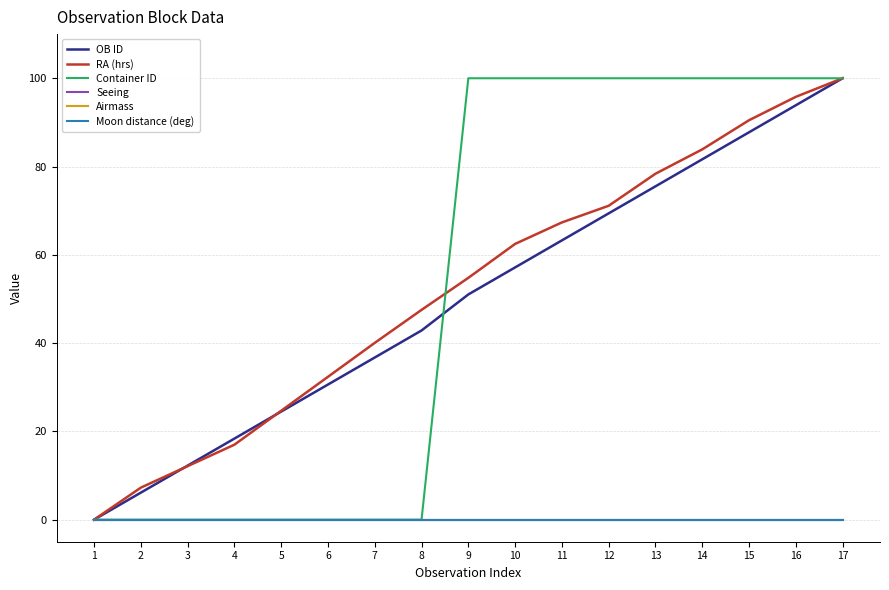

The Container ID series shows 100.0 at 15. True or false?

True